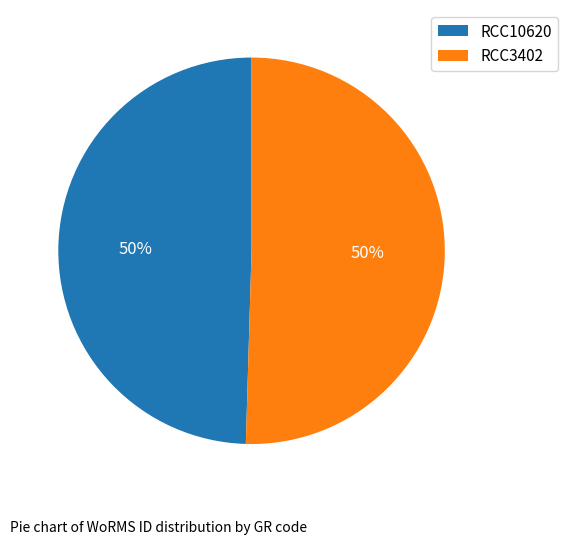

What is the ratio of the value at RCC10620 to the value at RCC3402?

1.0